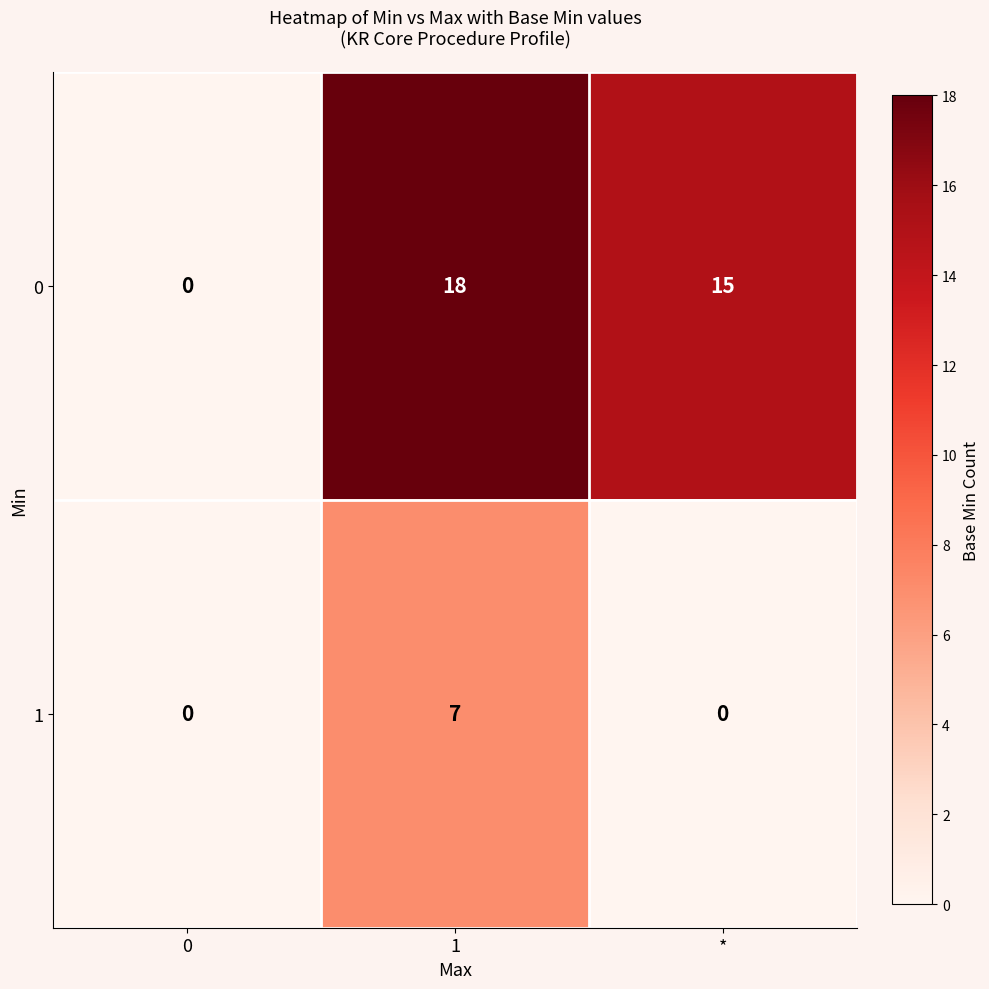

Is it true that 0 equals -12 at 0?

False